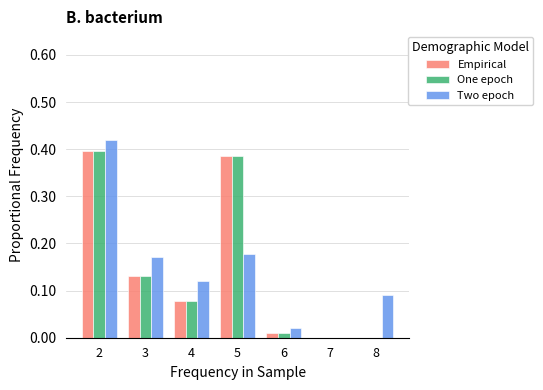

Is the value of Two epoch at 6 greater than the value of Empirical at 3?

No